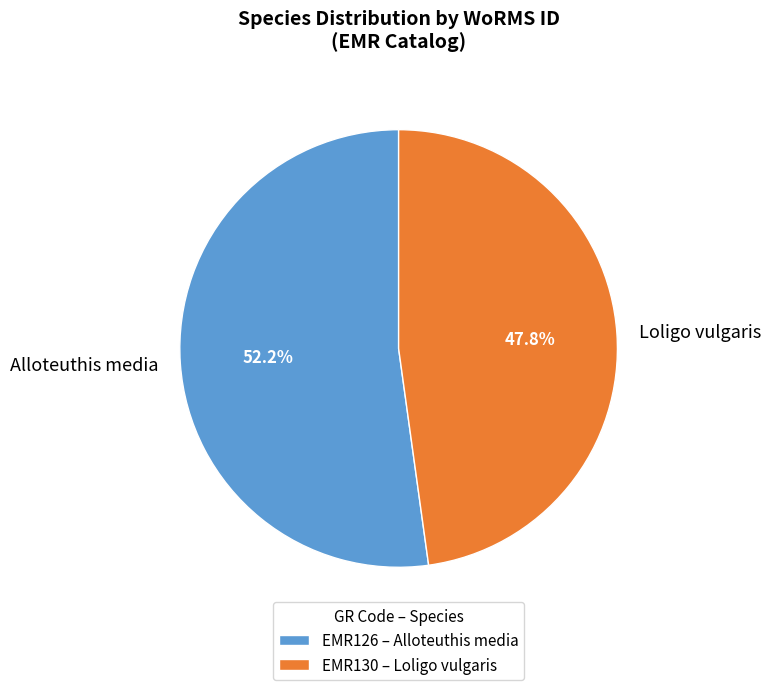

Rank the categories by value from lowest to highest.

EMR130 – Loligo vulgaris, EMR126 – Alloteuthis media